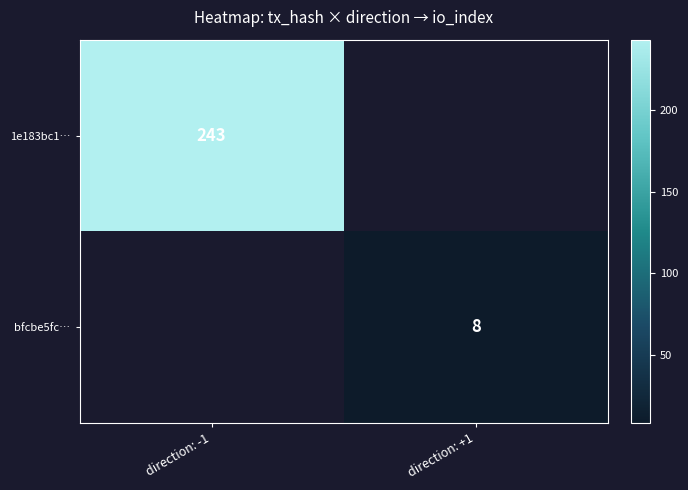

Is it true that bfcbe5fc… equals 13 at direction: +1?

False